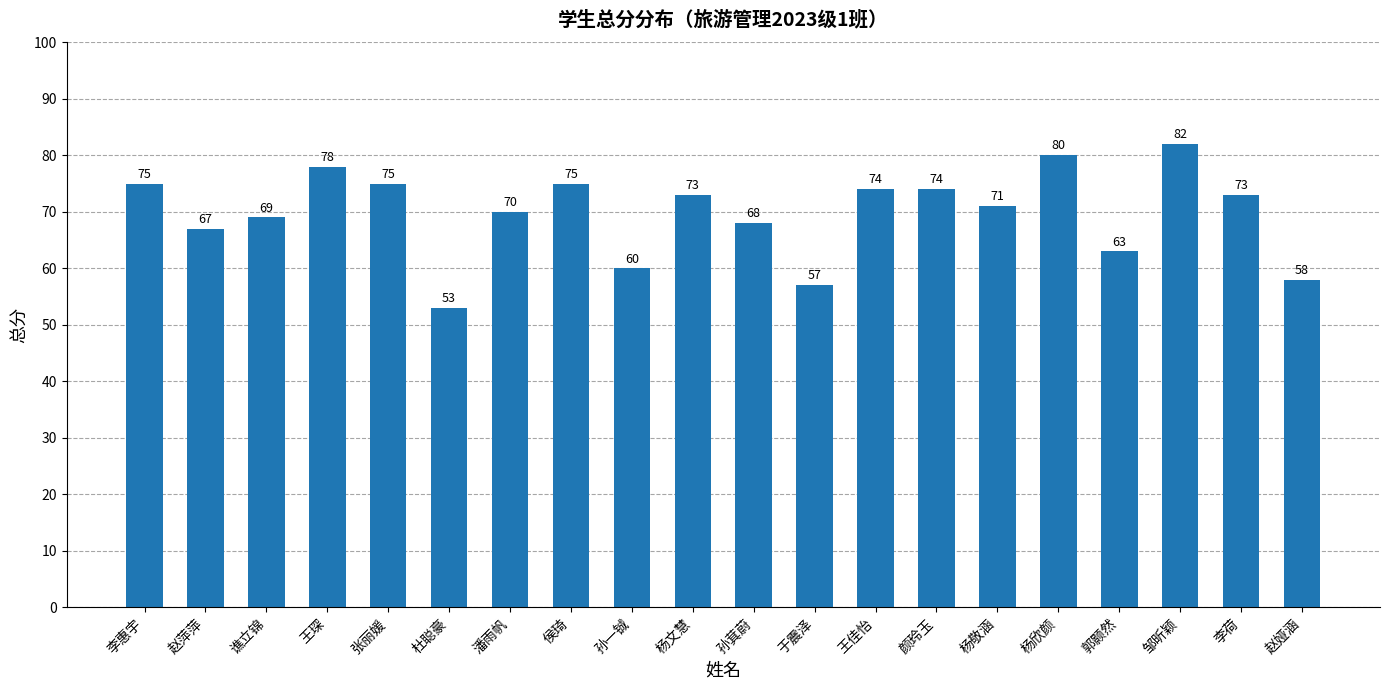

Where is the data nearest to the value 67?

赵萍萍